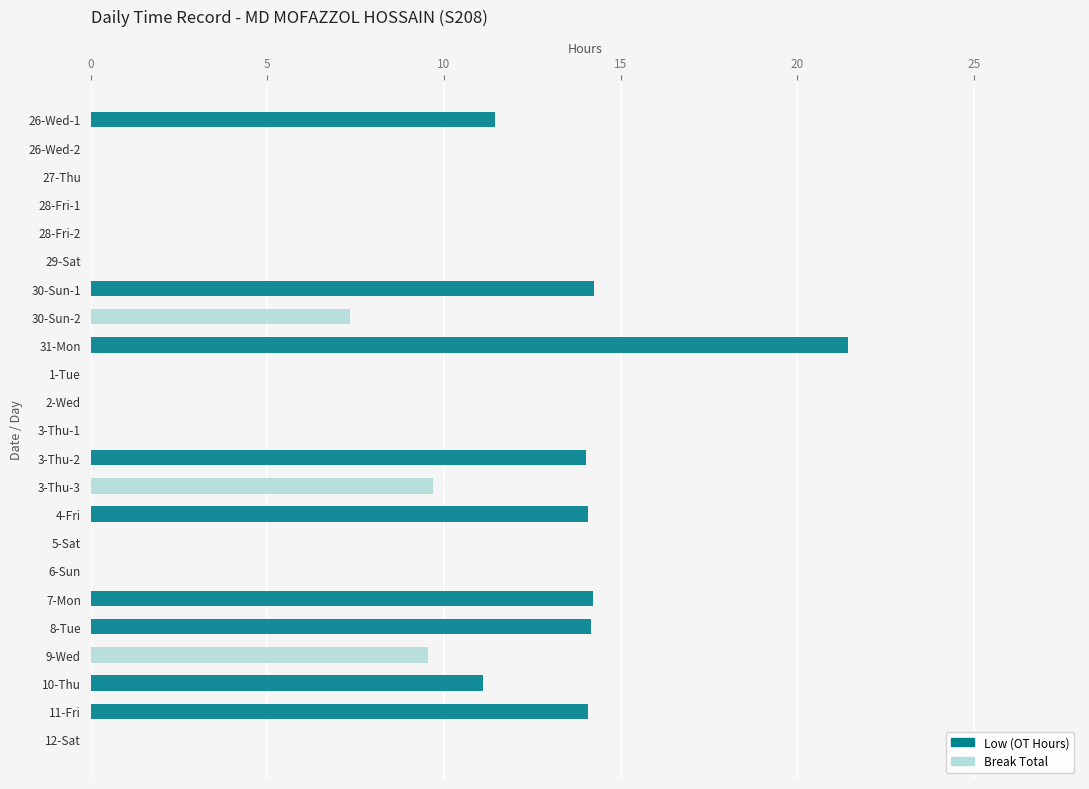

What is the highest value of the Low (OT Hours) series?

21.4